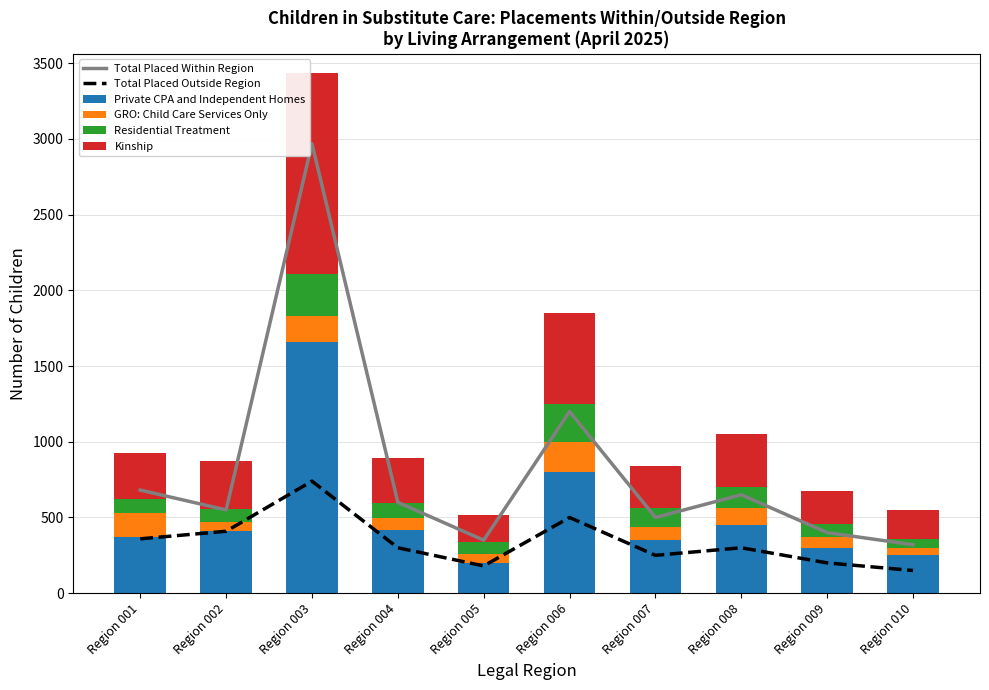

Are the bars horizontal?

No